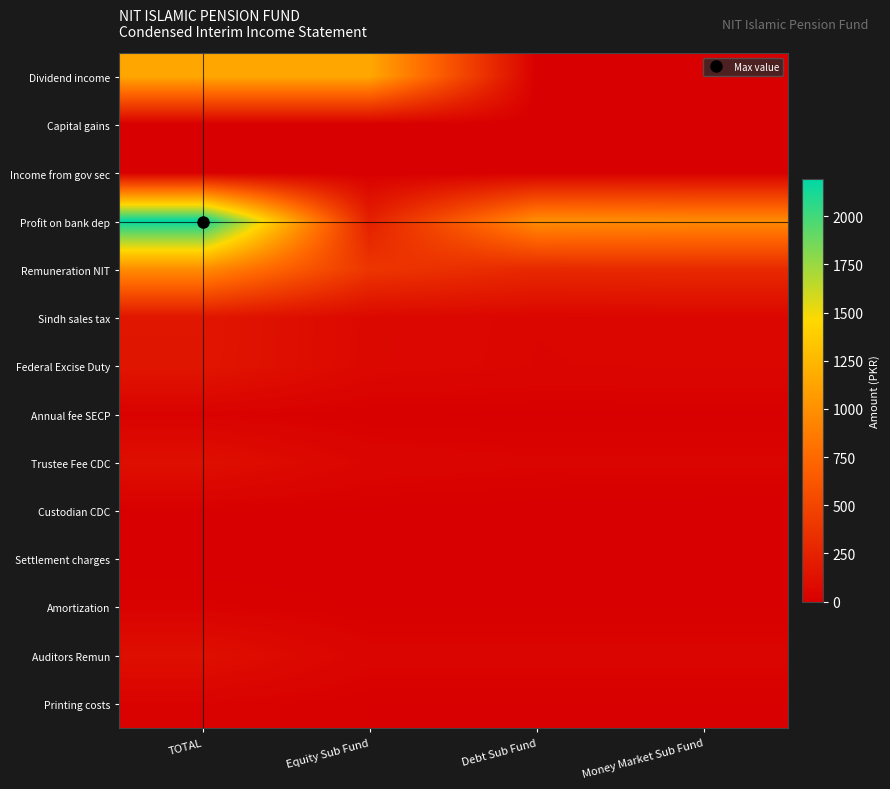

Reading right to left, list all the values displayed in this chart.

Dividend income: Money Market Sub Fund=0.0	Debt Sub Fund=0.0	Equity Sub Fund=1149.8	TOTAL=1149.8
Capital gains: Money Market Sub Fund=0.0	Debt Sub Fund=0.0	Equity Sub Fund=0.0	TOTAL=0.0
Income from gov sec: Money Market Sub Fund=0.0	Debt Sub Fund=0.0	Equity Sub Fund=0.0	TOTAL=0.0
Profit on bank dep: Money Market Sub Fund=970.9	Debt Sub Fund=989.9	Equity Sub Fund=230.1	TOTAL=2191.0
Remuneration NIT: Money Market Sub Fund=303.6	Debt Sub Fund=292.1	Equity Sub Fund=385.7	TOTAL=981.4
Sindh sales tax: Money Market Sub Fund=49.3	Debt Sub Fund=47.4	Equity Sub Fund=62.6	TOTAL=159.4
Federal Excise Duty: Money Market Sub Fund=48.5	Debt Sub Fund=46.6	Equity Sub Fund=61.5	TOTAL=156.6
Annual fee SECP: Money Market Sub Fund=6.7	Debt Sub Fund=6.4	Equity Sub Fund=8.4	TOTAL=21.5
Trustee Fee CDC: Money Market Sub Fund=34.1	Debt Sub Fund=32.9	Equity Sub Fund=43.4	TOTAL=110.4
Custodian CDC: Money Market Sub Fund=0.0	Debt Sub Fund=1.6	Equity Sub Fund=5.8	TOTAL=7.5
Settlement charges: Money Market Sub Fund=0.0	Debt Sub Fund=0.0	Equity Sub Fund=0.0	TOTAL=0.1
Amortization: Money Market Sub Fund=6.9	Debt Sub Fund=6.9	Equity Sub Fund=6.9	TOTAL=20.7
Auditors Remun: Money Market Sub Fund=37.2	Debt Sub Fund=37.2	Equity Sub Fund=37.2	TOTAL=111.5
Printing costs: Money Market Sub Fund=8.3	Debt Sub Fund=8.3	Equity Sub Fund=8.3	TOTAL=25.0